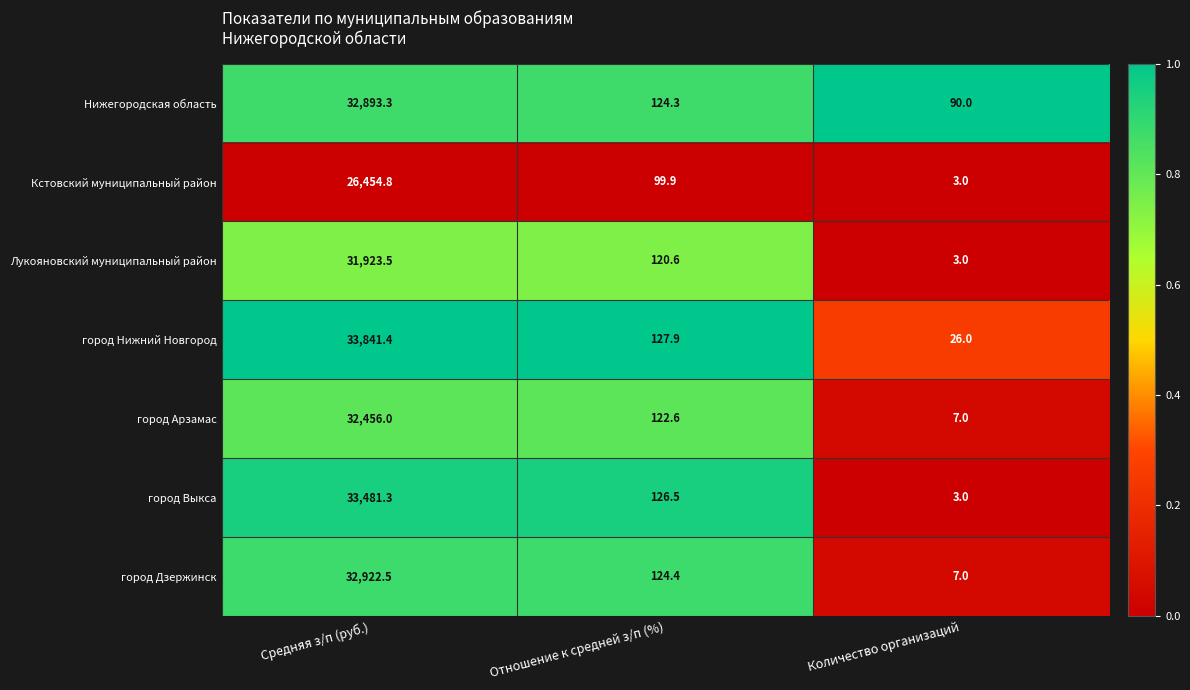

Which category has the lowest value across all series?

Количество организаций